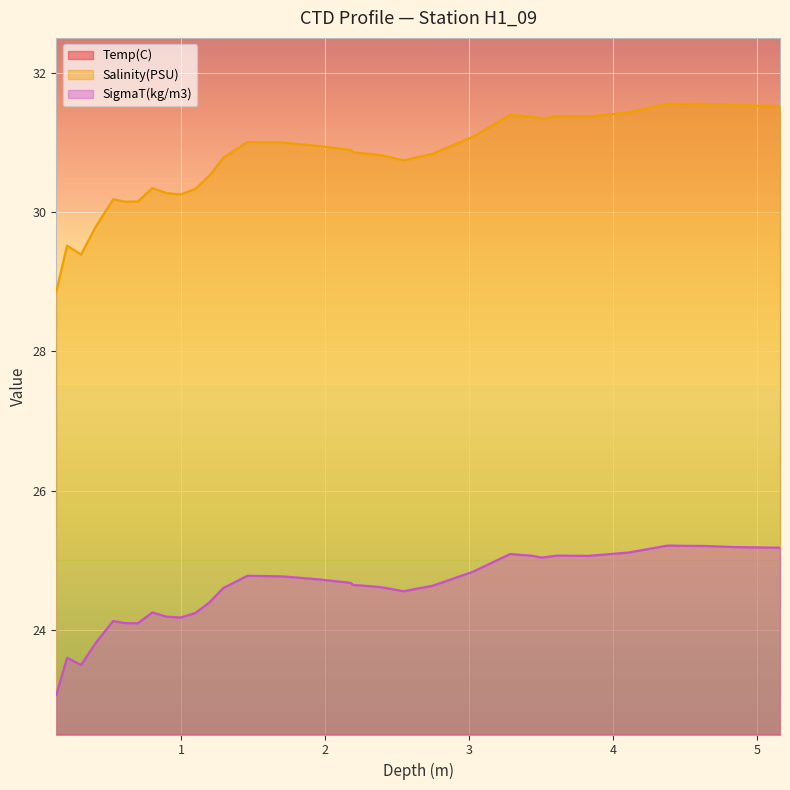

Where is Temp(C) nearest to the value 2?

1.46